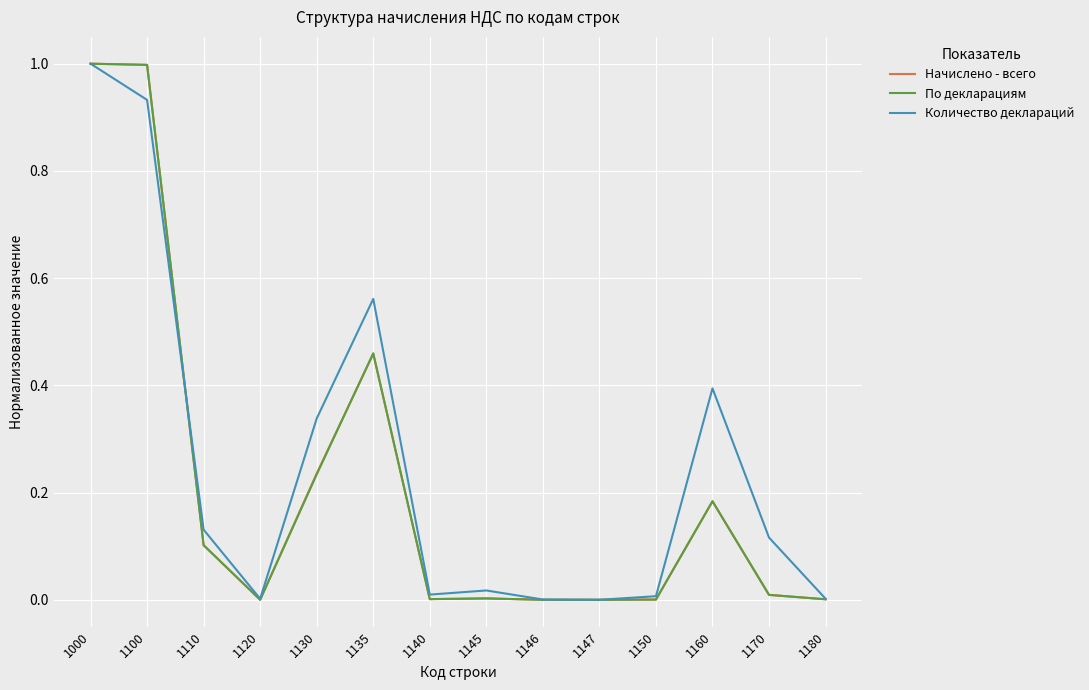

What is the total value across all series at 1000?

3.0